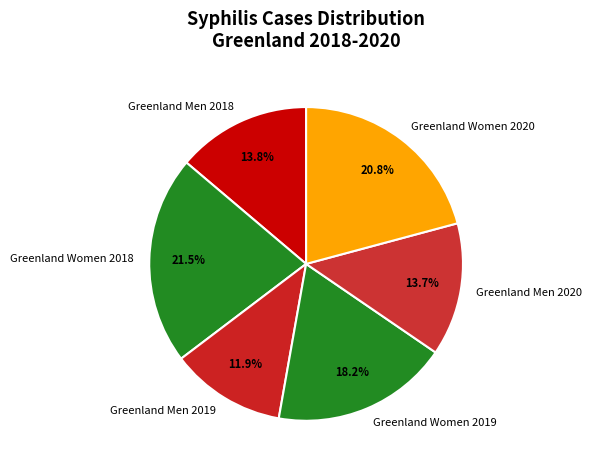

Count the number of slices in the pie.

6